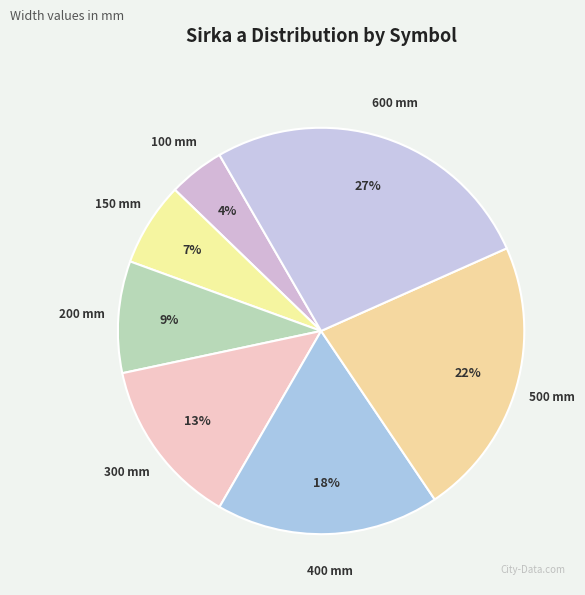

Count the number of slices in the pie.

7